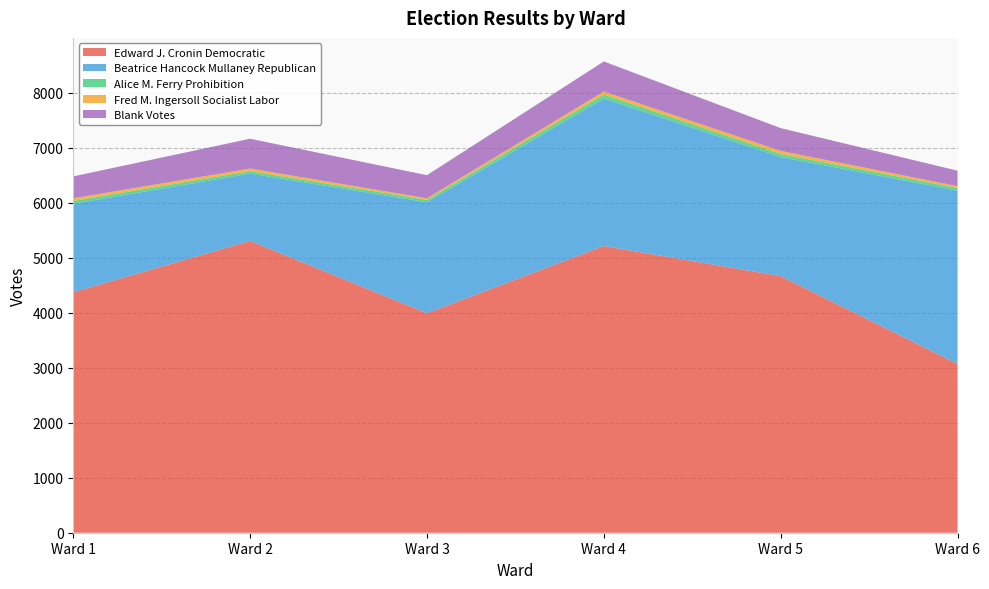

Reading left to right, list all the values displayed in this chart.

Edward J. Cronin Democratic: Ward 1=4374	Ward 2=5306	Ward 3=3991	Ward 4=5214	Ward 5=4666	Ward 6=3070
Beatrice Hancock Mullaney Republican: Ward 1=1607	Ward 2=1224	Ward 3=2018	Ward 4=2682	Ward 5=2166	Ward 6=3150
Alice M. Ferry Prohibition: Ward 1=52	Ward 2=44	Ward 3=43	Ward 4=71	Ward 5=54	Ward 6=48
Fred M. Ingersoll Socialist Labor: Ward 1=48	Ward 2=48	Ward 3=29	Ward 4=55	Ward 5=57	Ward 6=33
Blank Votes: Ward 1=398	Ward 2=542	Ward 3=420	Ward 4=547	Ward 5=414	Ward 6=282